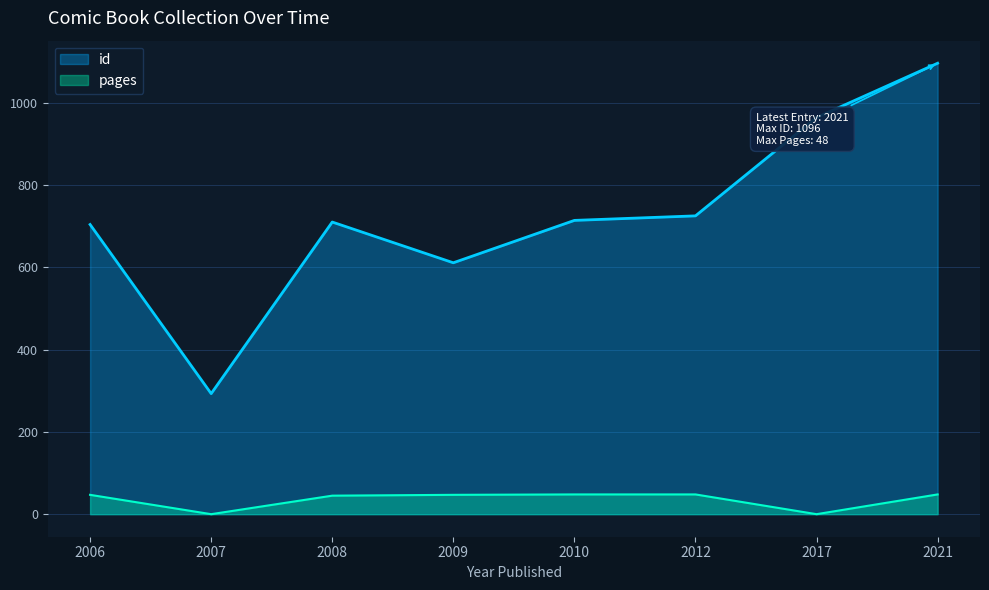

Reading right to left, extract all data points from this chart.

id: 2021=1096	2017=964	2012=725	2010=714	2009=611	2008=710	2007=293	2006=704
pages: 2021=48	2017=0	2012=48	2010=48	2009=47	2008=45	2007=0	2006=47